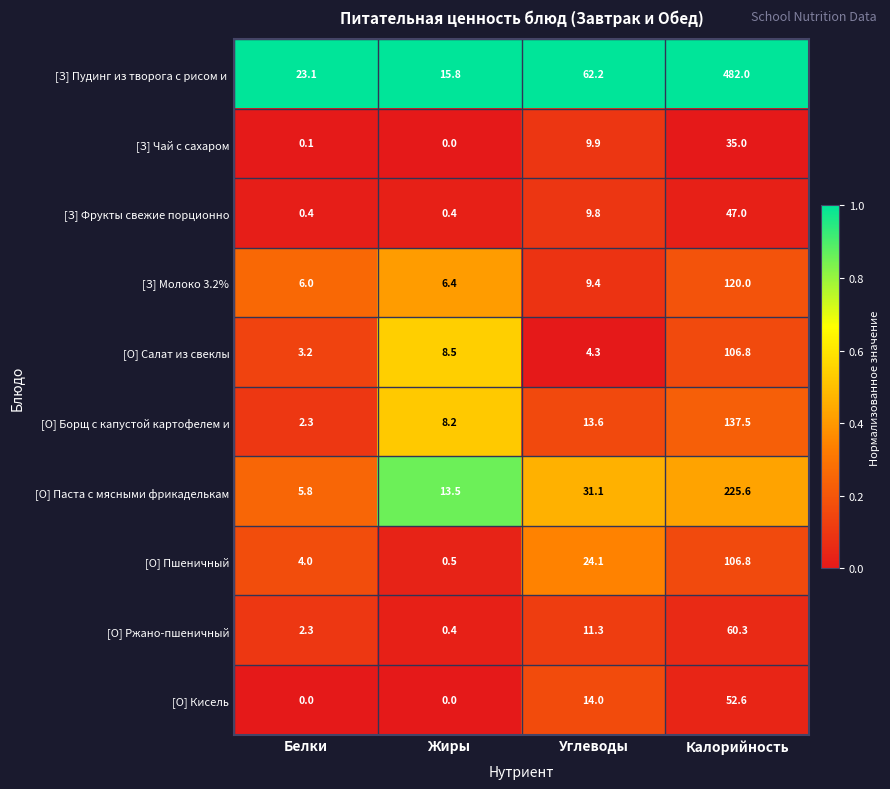

At how many categories does at least one series exceed 0?

4